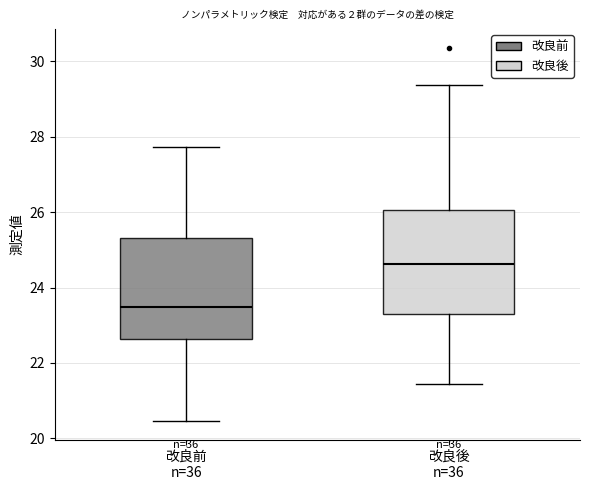

Which box has the highest median line?

改良後 n=36